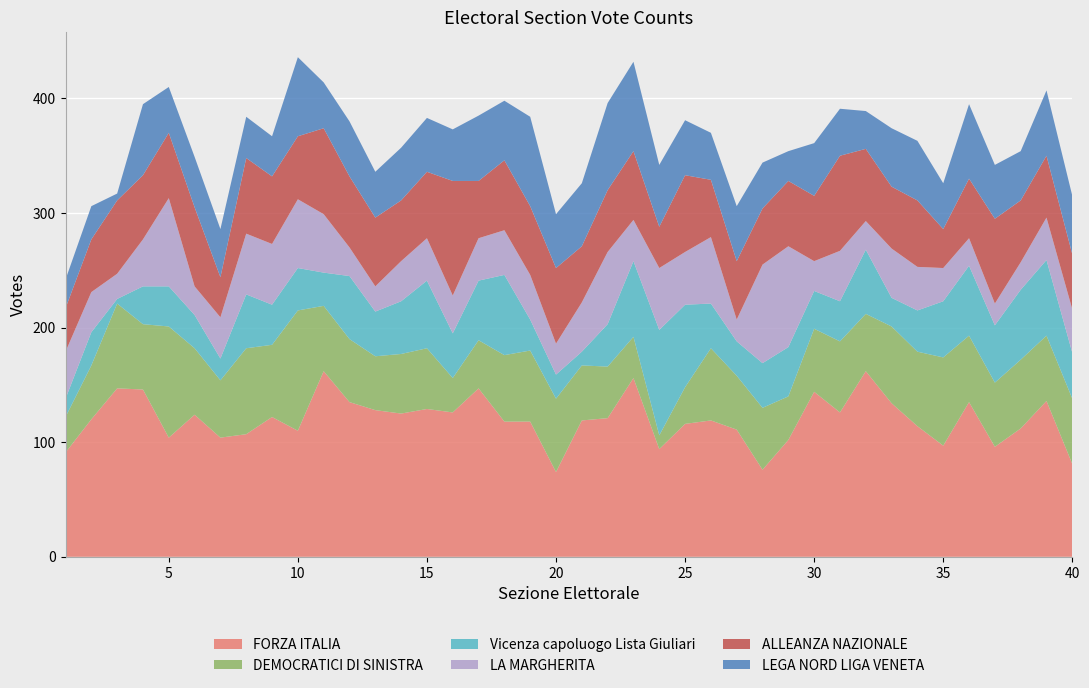

Reading left to right, transcribe all the data shown in this chart.

FORZA ITALIA: 91	120	147	146	104	124	104	107	122	110	162	135	128	125	129	126	147	118	118	74	119	121	156	94	116	119	111	76	102	144	126	162	134	114	97	135	96	112	136	81
DEMOCRATICI DI SINISTRA: 31	47	74	57	97	58	50	75	63	105	57	55	47	52	53	30	42	58	62	64	48	45	36	12	32	63	47	54	38	55	62	50	67	65	77	58	56	60	57	57
Vicenza capoluogo Lista Giuliari: 16	29	4	33	35	29	19	47	35	37	29	55	39	46	59	39	52	70	27	21	12	37	66	92	72	39	30	39	43	33	35	56	25	36	49	61	50	61	66	40
LA MARGHERITA: 41	35	22	41	77	25	36	53	53	60	51	25	22	35	37	33	37	39	39	27	43	63	36	54	46	58	19	86	88	26	44	25	43	38	29	24	19	24	37	38
ALLEANZA NAZIONALE: 38	46	64	56	57	69	35	66	59	55	75	62	60	53	58	100	50	61	60	66	49	54	60	36	67	50	51	49	57	57	83	63	54	58	34	52	74	54	54	48
LEGA NORD LIGA VENETA: 25	29	6	62	40	44	42	36	35	69	40	48	40	46	47	45	57	52	78	47	55	76	78	54	48	41	48	40	26	46	41	33	51	52	40	65	47	43	57	51